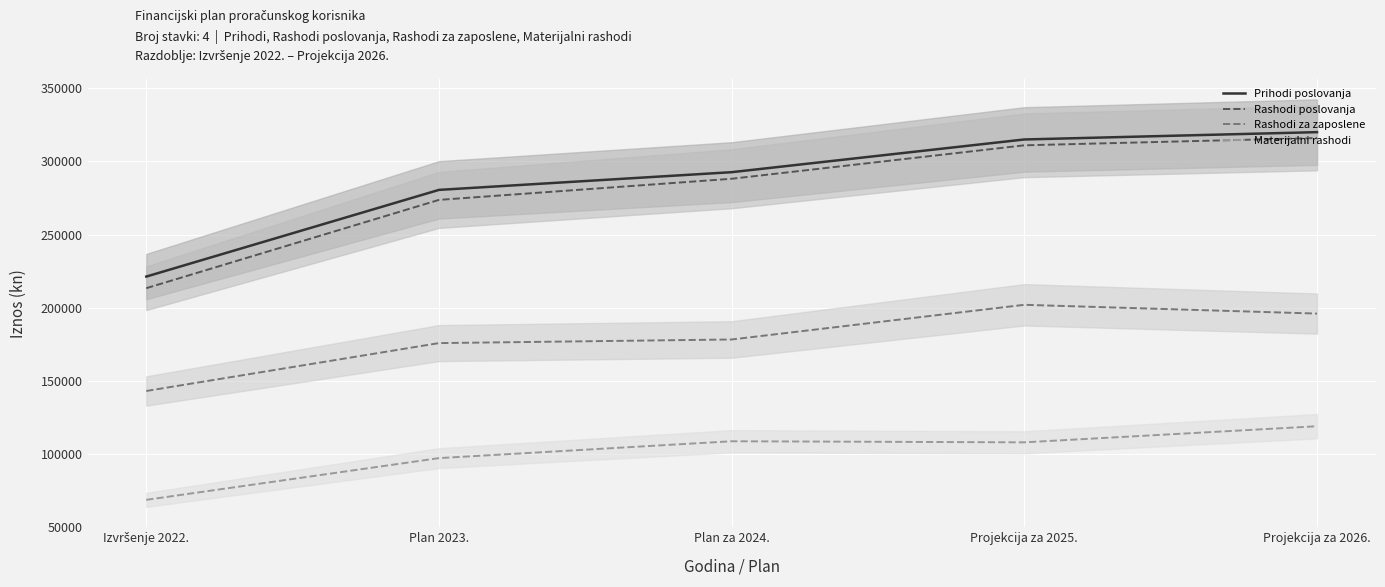

What position from the right is Plan za 2024.?

3